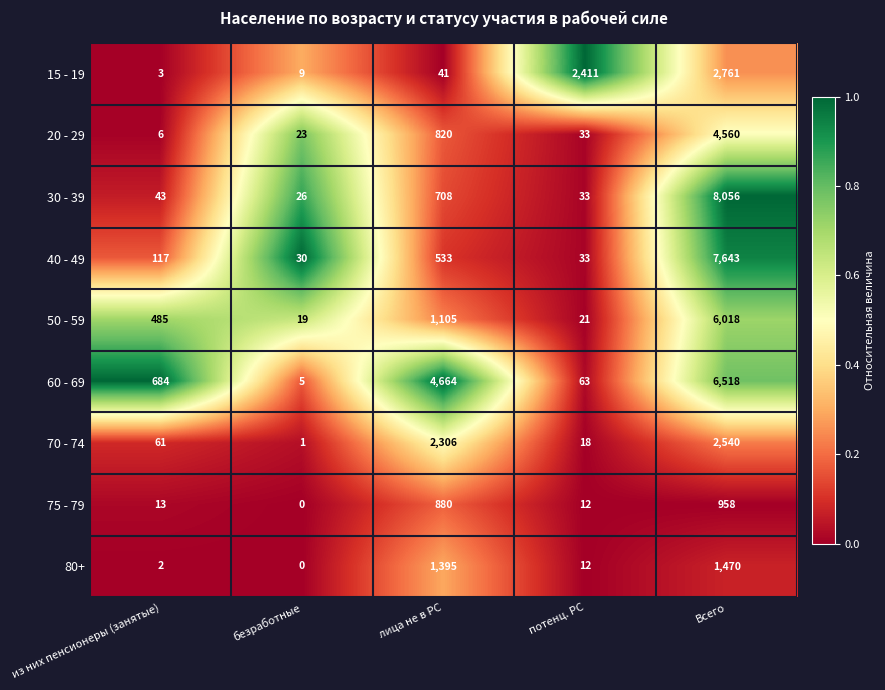

Count the number of categories in the chart.

5